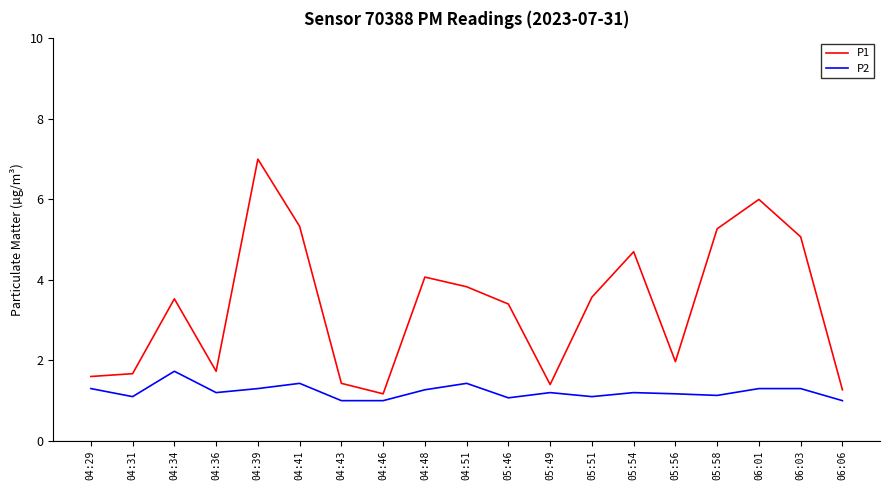

What are all the series names shown in the legend?

P1, P2